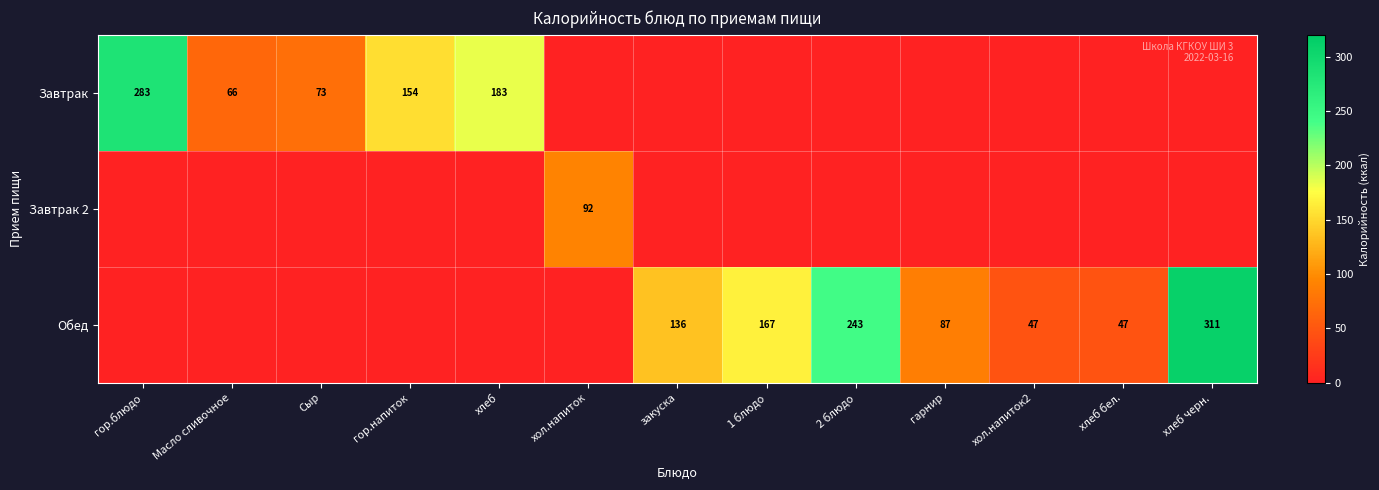

What is the sum of the Обед values at 1 блюдо and хлеб бел.?

214